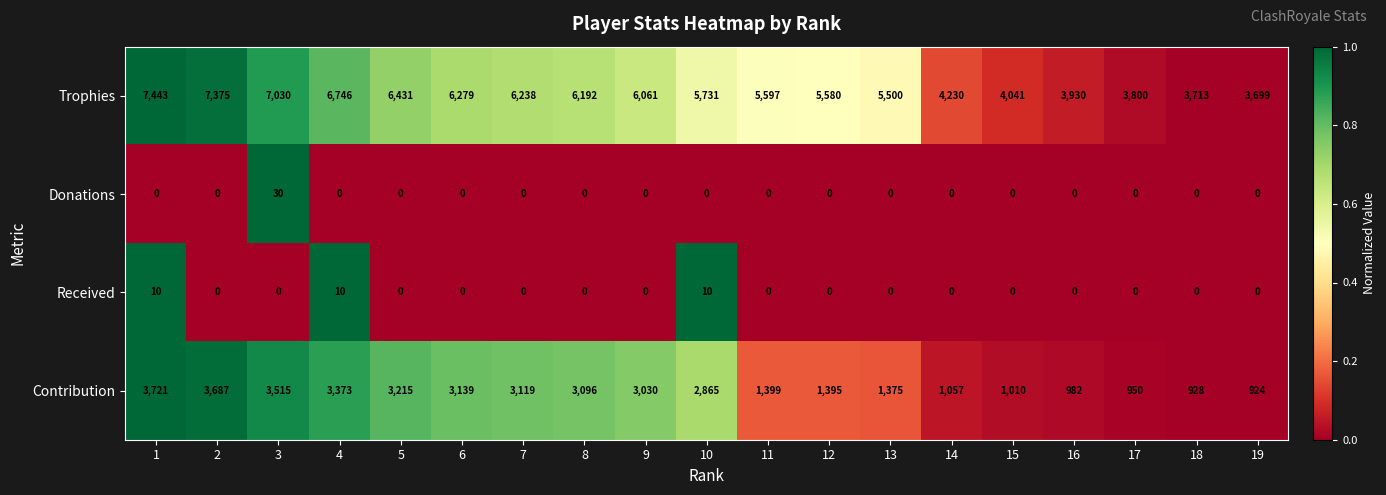

What is the sum of the Donations values at 8 and 3?

30